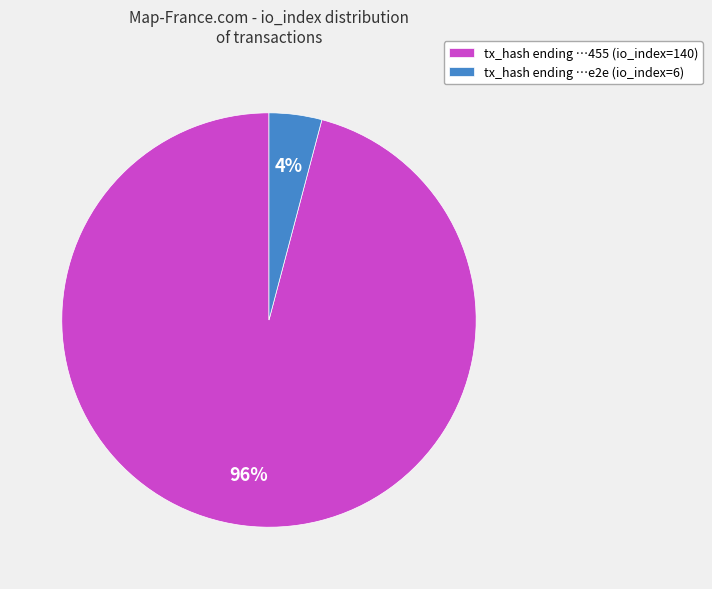

Combined, do tx_hash ending …455 (io_index=140) and tx_hash ending …e2e (io_index=6) account for over 50%?

Yes